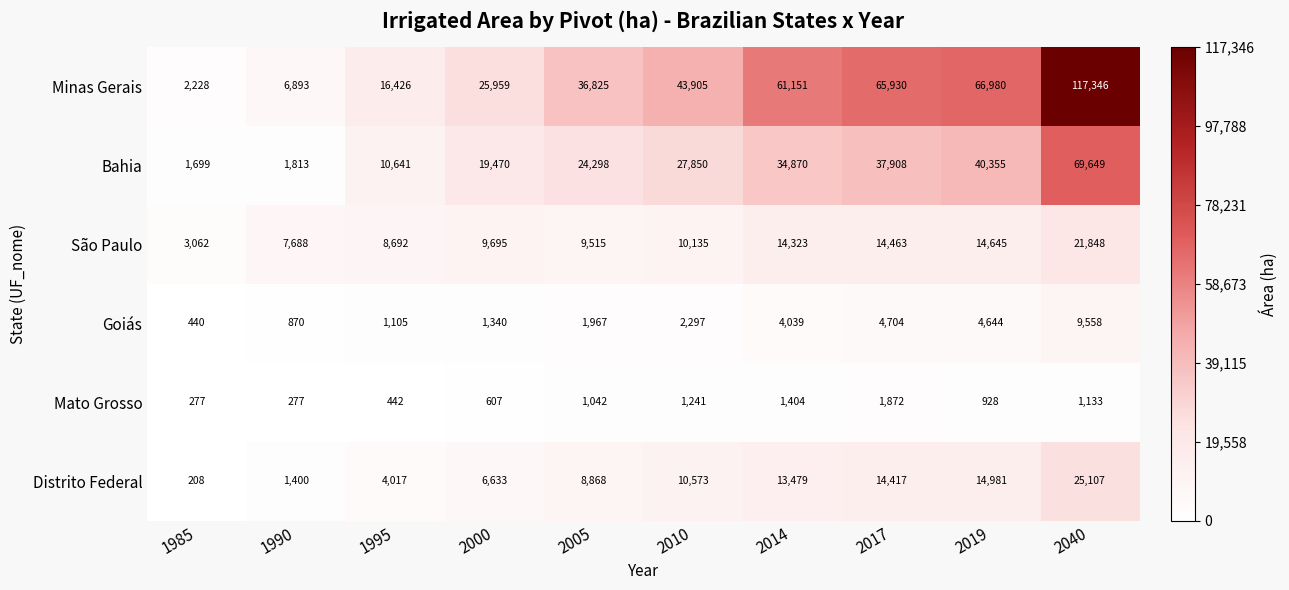

List the series in order of their peak value, highest first.

Minas Gerais, Bahia, Distrito Federal, São Paulo, Goiás, Mato Grosso